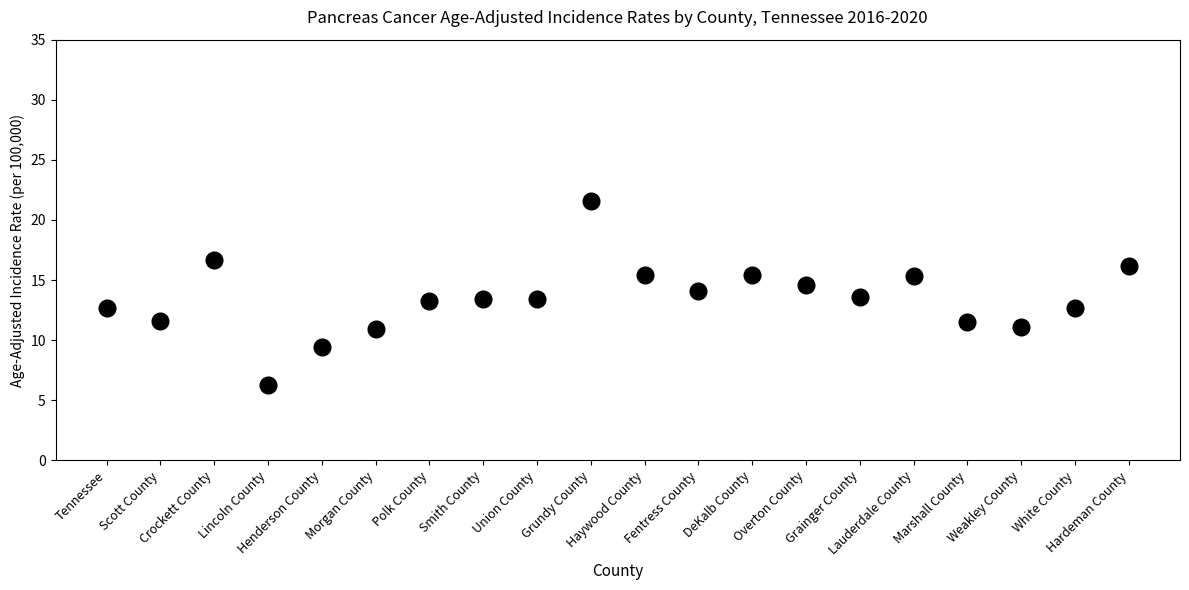

What is the range of Y values (max minus min)?

15.3